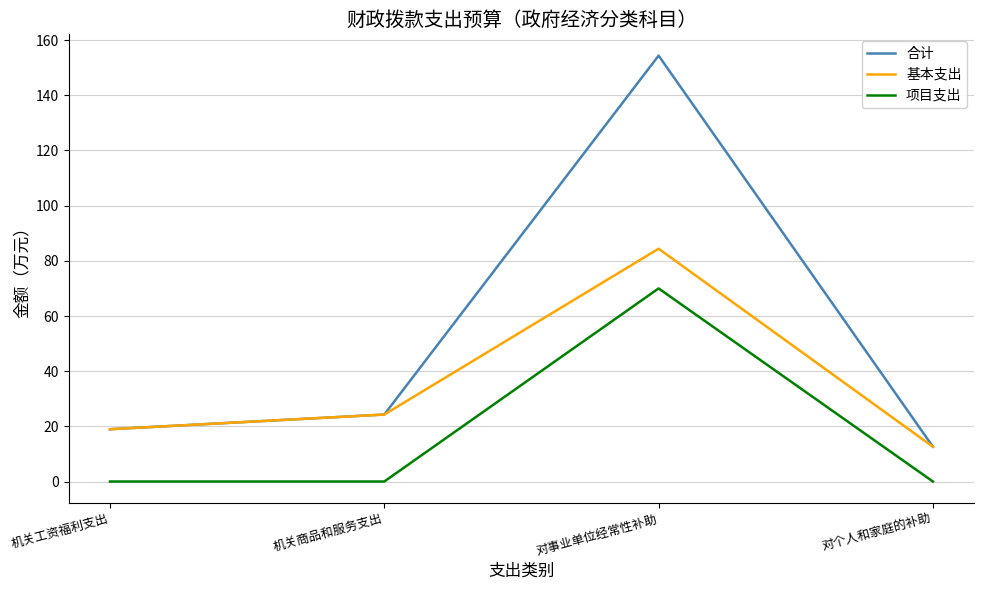

What is the maximum value shown in the chart?

154.4